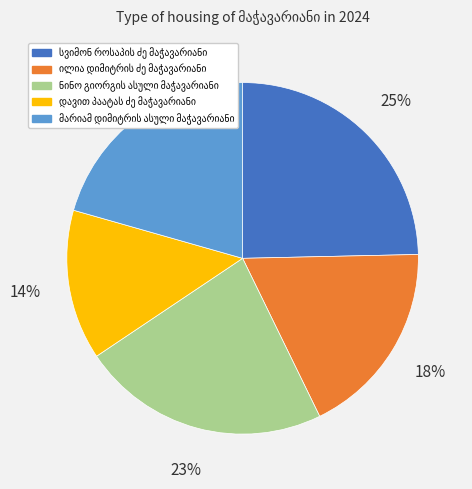

Is there any slice that represents more than half of the pie?

No